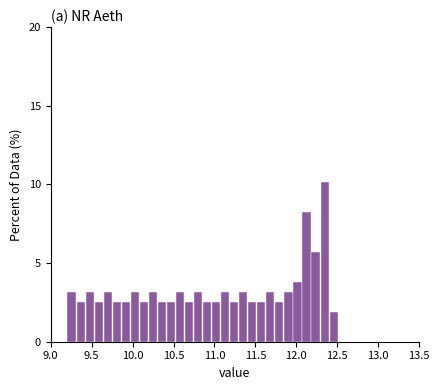

Read against the x-axis, roughly where is the centre of the tallest bar?

12.35